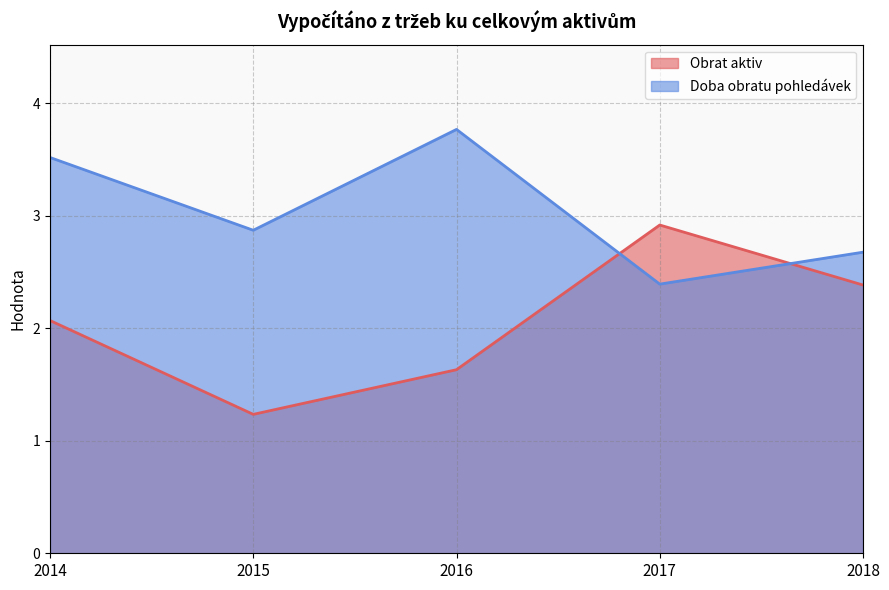

Reading left to right, list all the values displayed in this chart.

Obrat aktiv: 2.1	1.2	1.6	2.9	2.4
Doba obratu pohledávek: 3.5	2.9	3.8	2.4	2.7